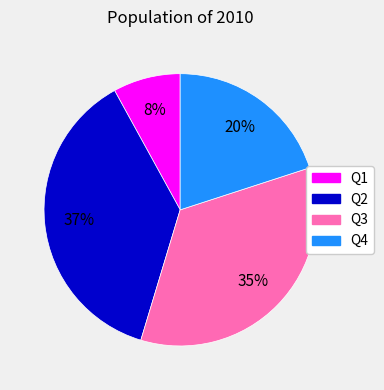

To the nearest percent, what is the difference between the largest and smallest slice percentages?

29%